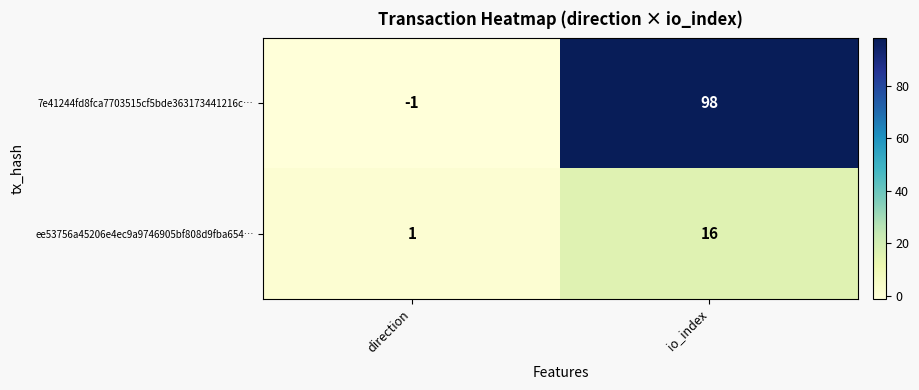

True or false: 7e41244fd8fca7703515cf5bde363173441216c… has a value of -1 at direction.

True